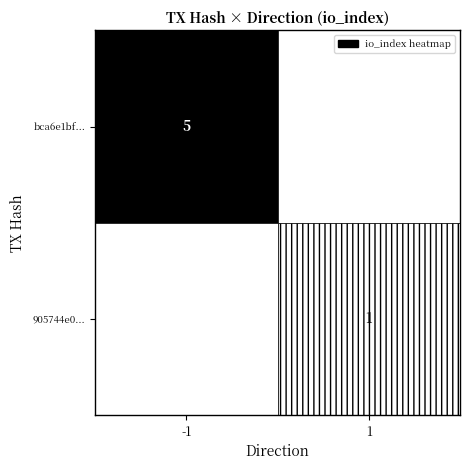

True or false: 905744e0... has a value of 1 at 1.

True